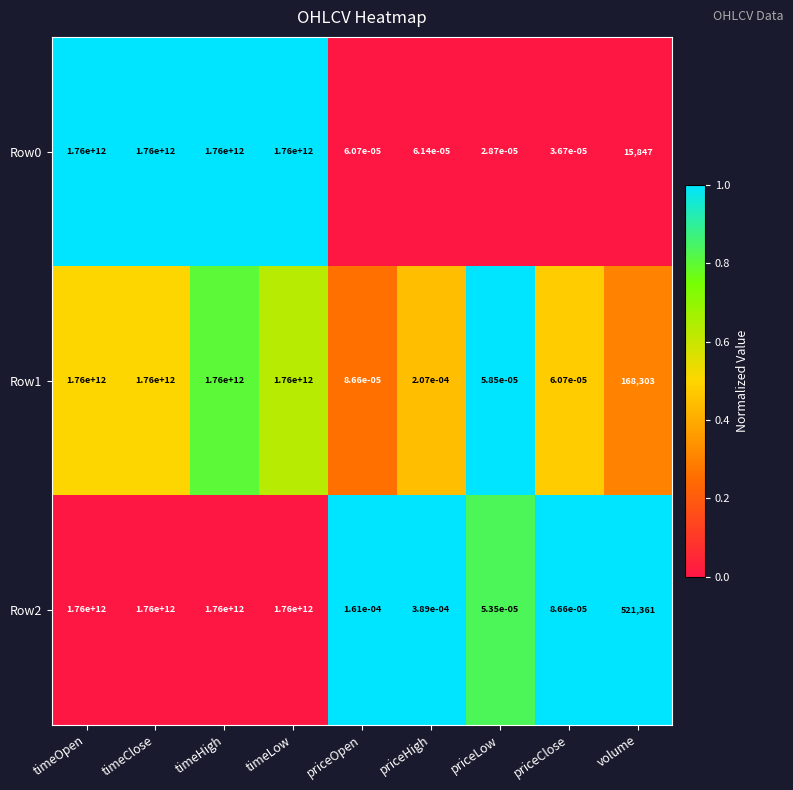

Is it true that Row2 equals 765013055499.3 at timeClose?

False